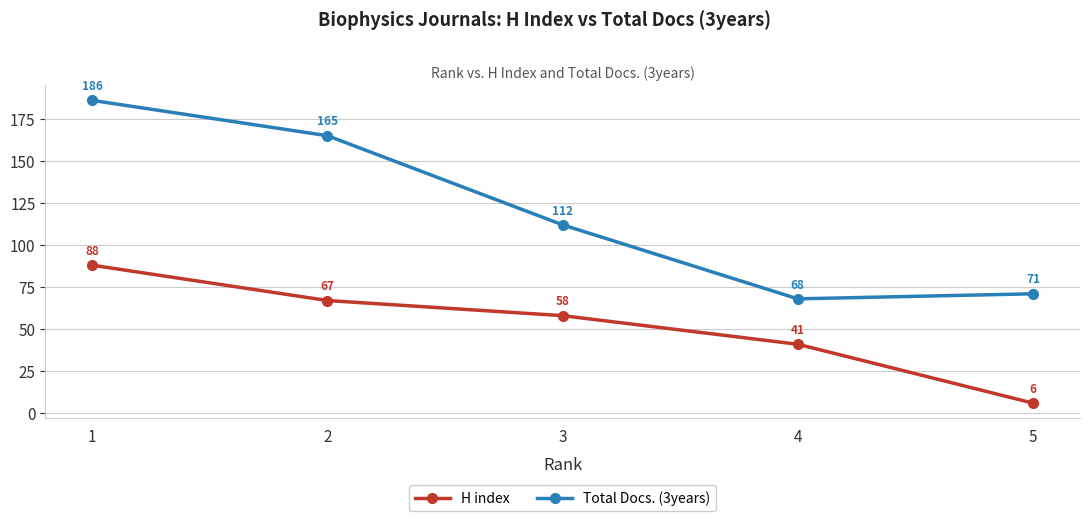

Which series has the largest total across all categories?

Total Docs. (3years)